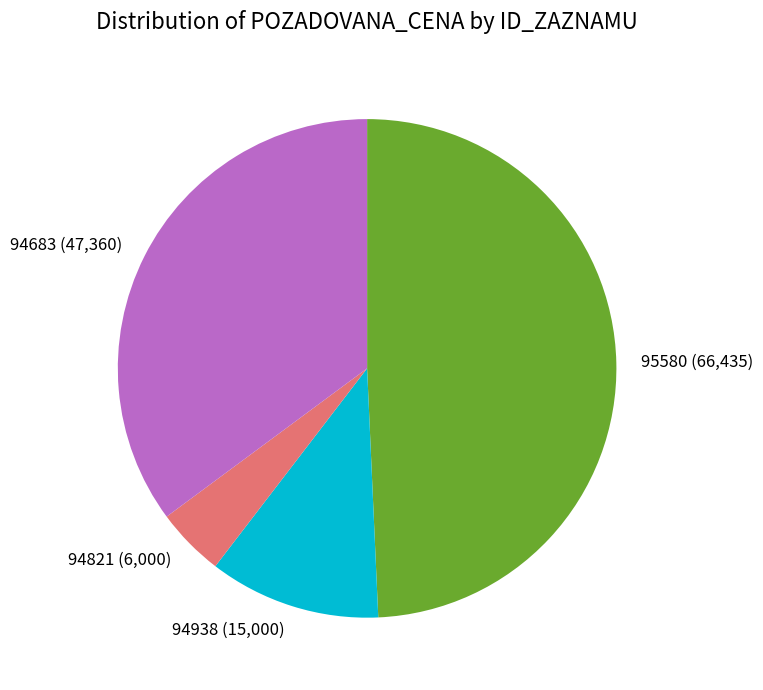

Is it true that 94821 is 4% of the pie?

True